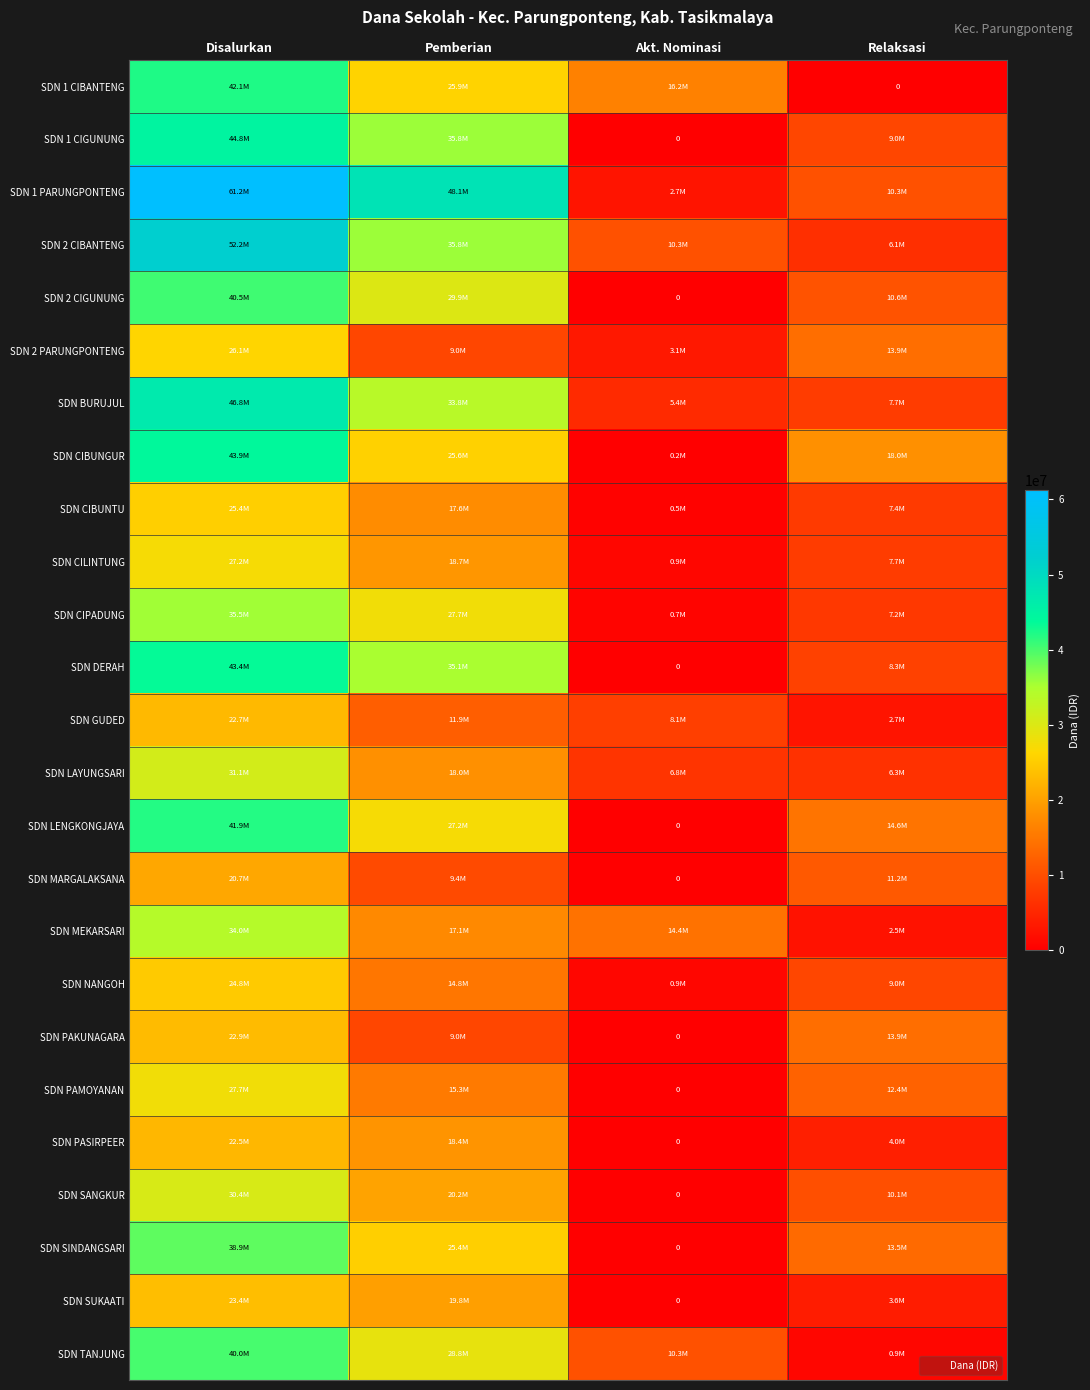

True or false: SDN MEKARSARI has a value of 19665302 at Akt. Nominasi.

False